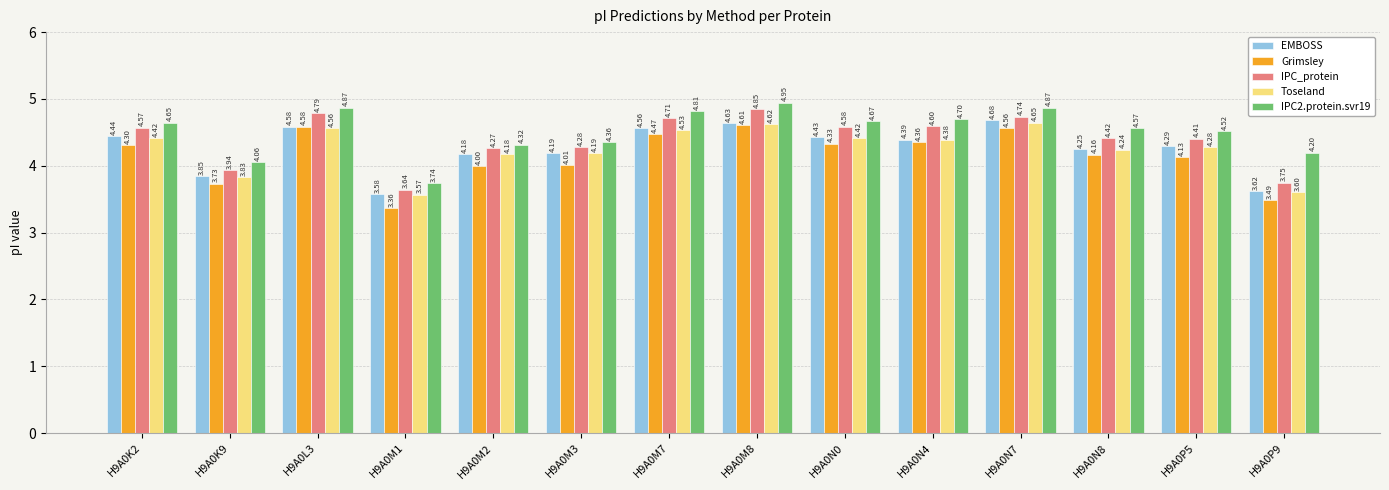

Which series has the largest range (max minus min)?

Grimsley